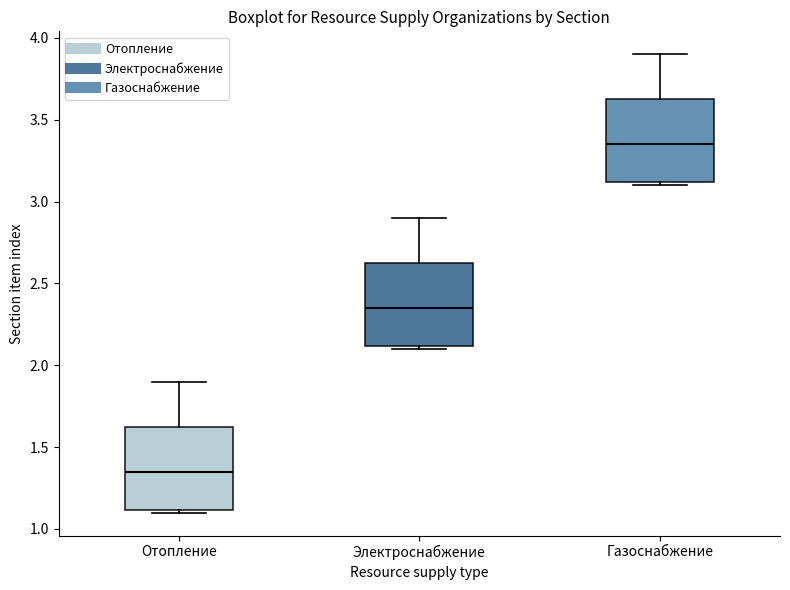

Reading left to right, transcribe this box plot: for each box, give where its median line is, the range the box spans, and where its two whiskers end, as read against the y-axis. The values are not printed on the chart, so give them approximately, as read against the axis.

Отопление: median 1.35, box 1.10 to 1.65, whiskers 1.10 (just below the box's lower edge) to 1.90
Электроснабжение: median 2.35, box 2.10 to 2.65, whiskers 2.10 (just below the box's lower edge) to 2.90
Газоснабжение: median 3.35, box 3.10 to 3.65, whiskers 3.10 (just below the box's lower edge) to 3.90